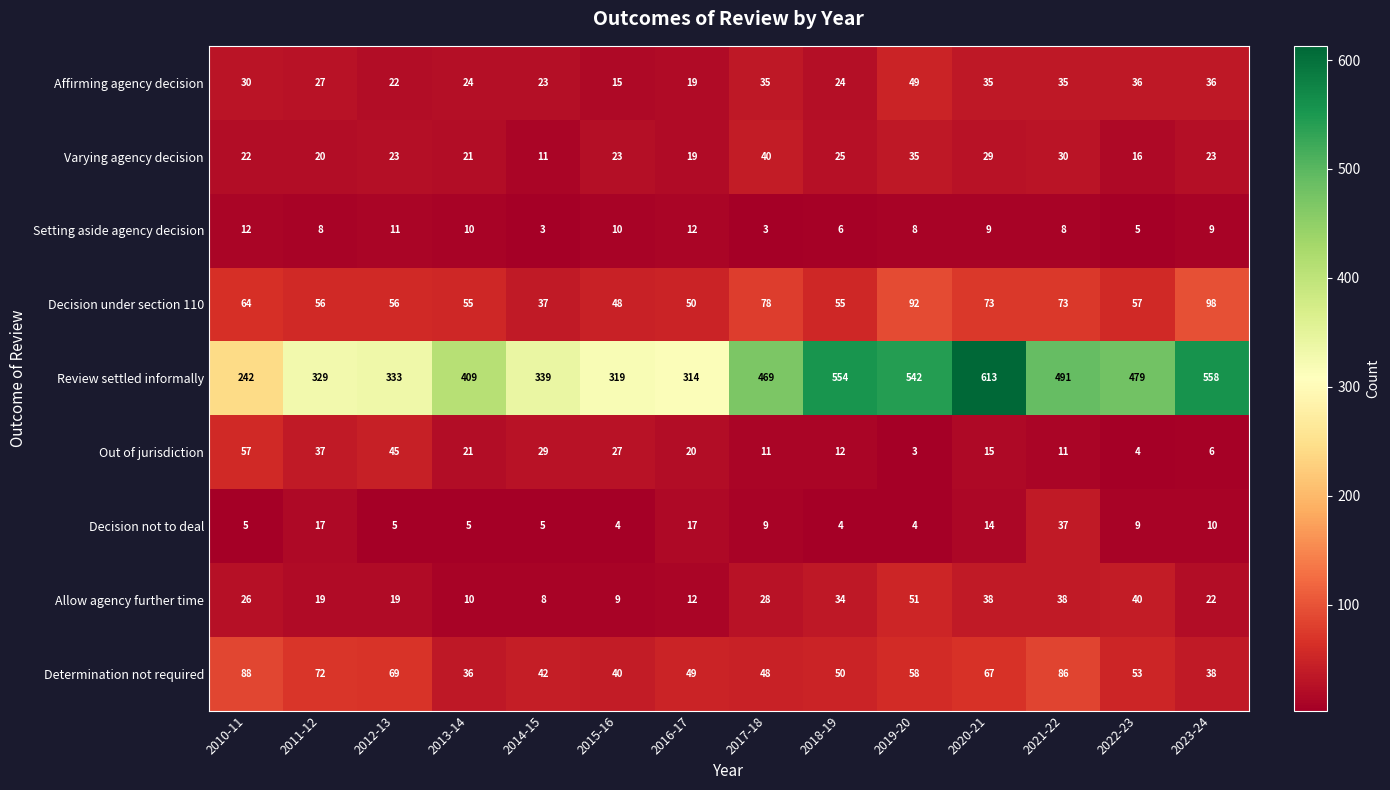

At which label does Decision under section 110 first exceed 57?

2010-11